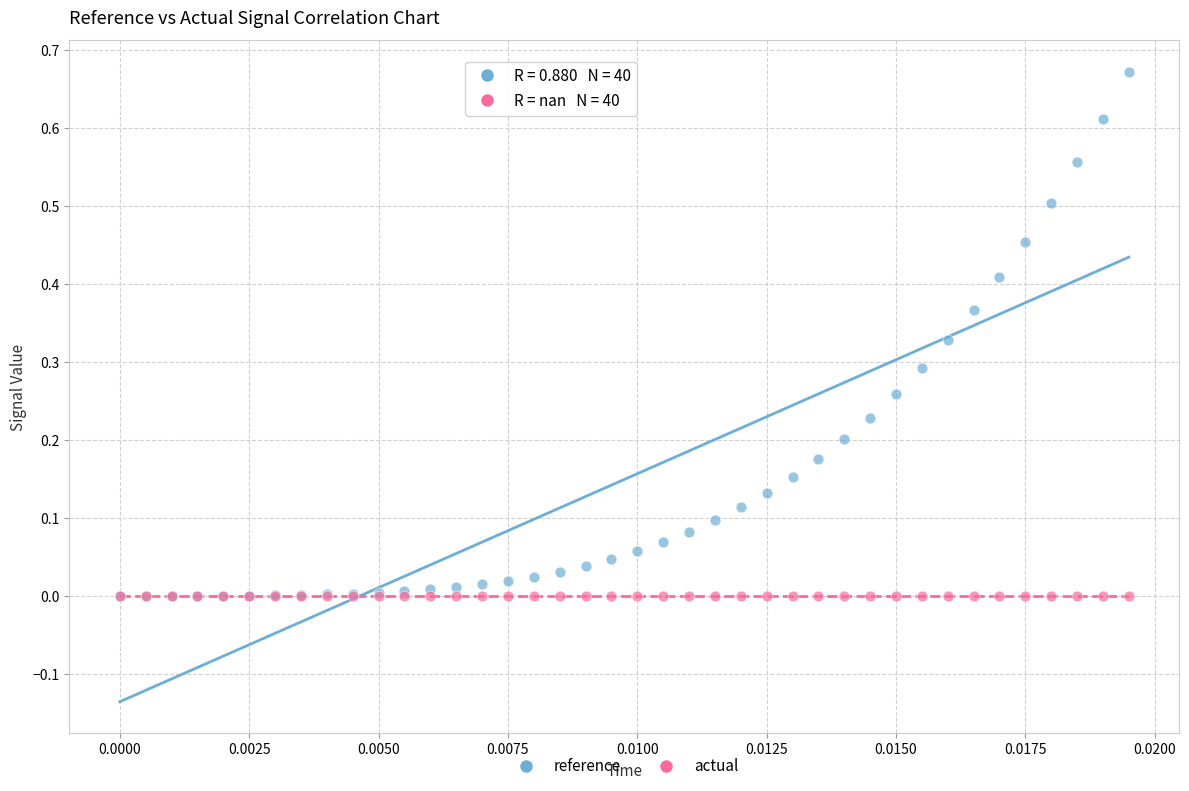

Which series contains the highest Y value?

reference